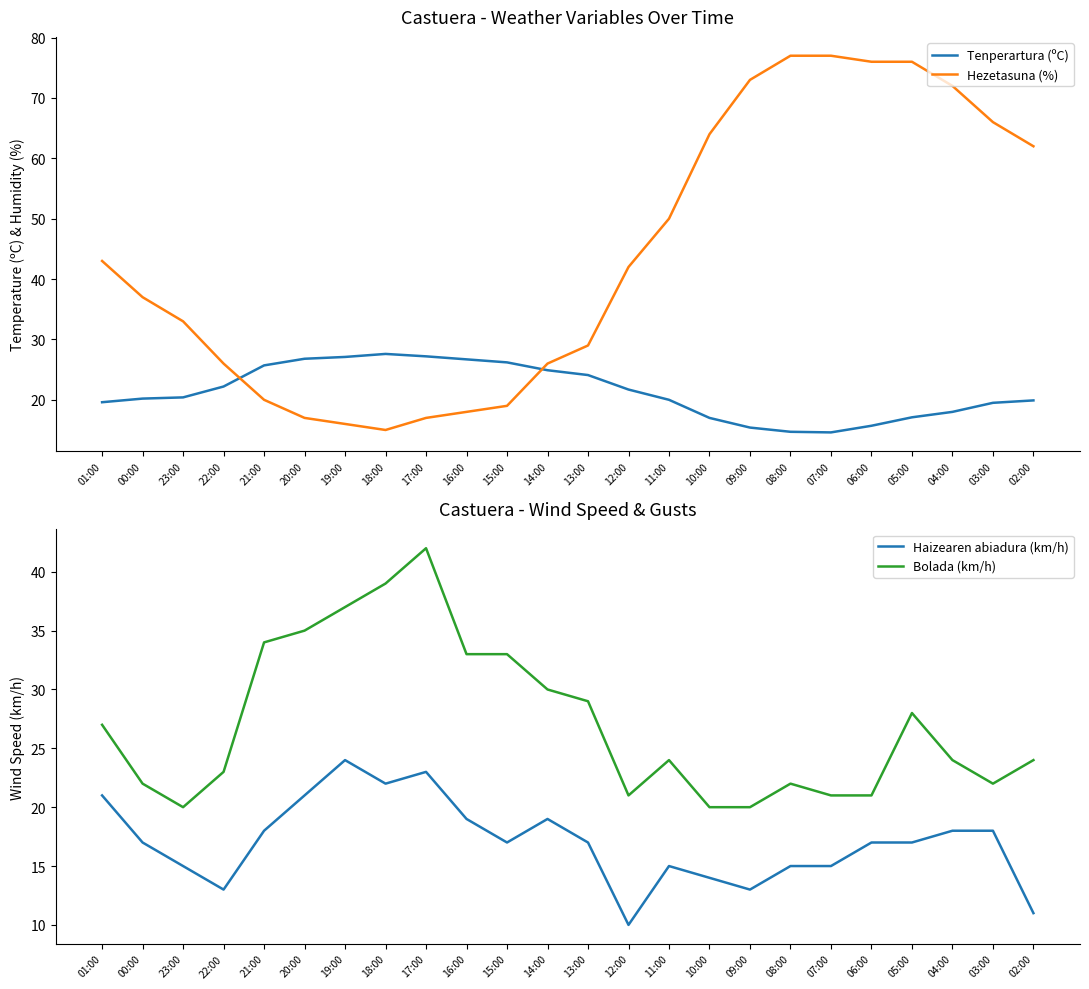

Is the value of Hezetasuna (%) at 14:00 greater than the value of Haizearen abiadura (km/h) at 23:00?

Yes